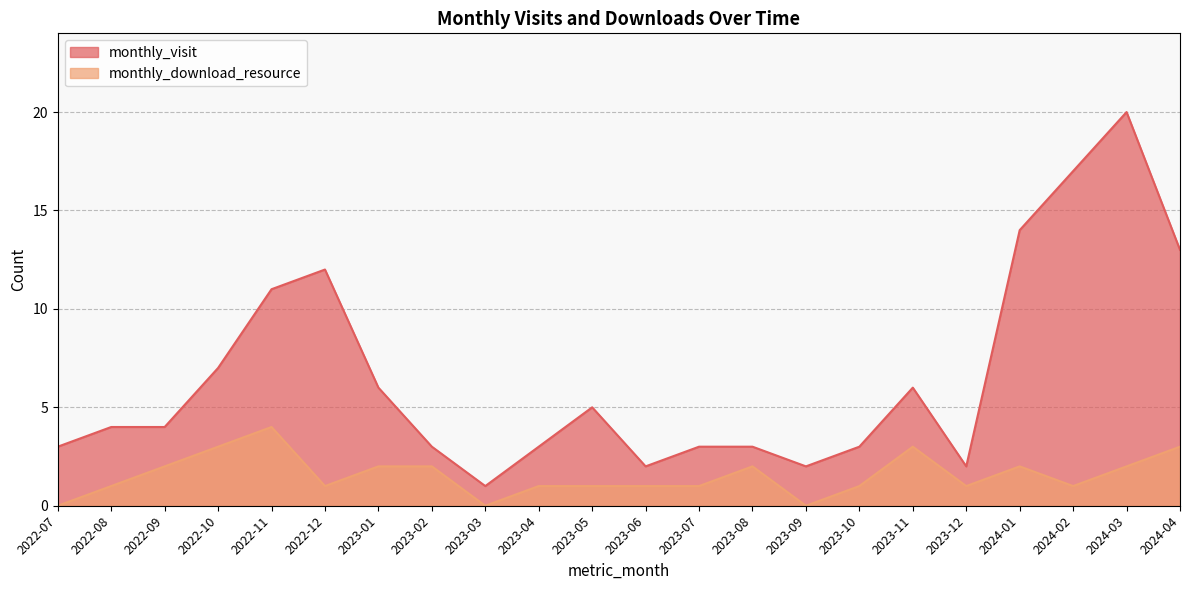

At which label is monthly_visit closest to 10?

2022-11